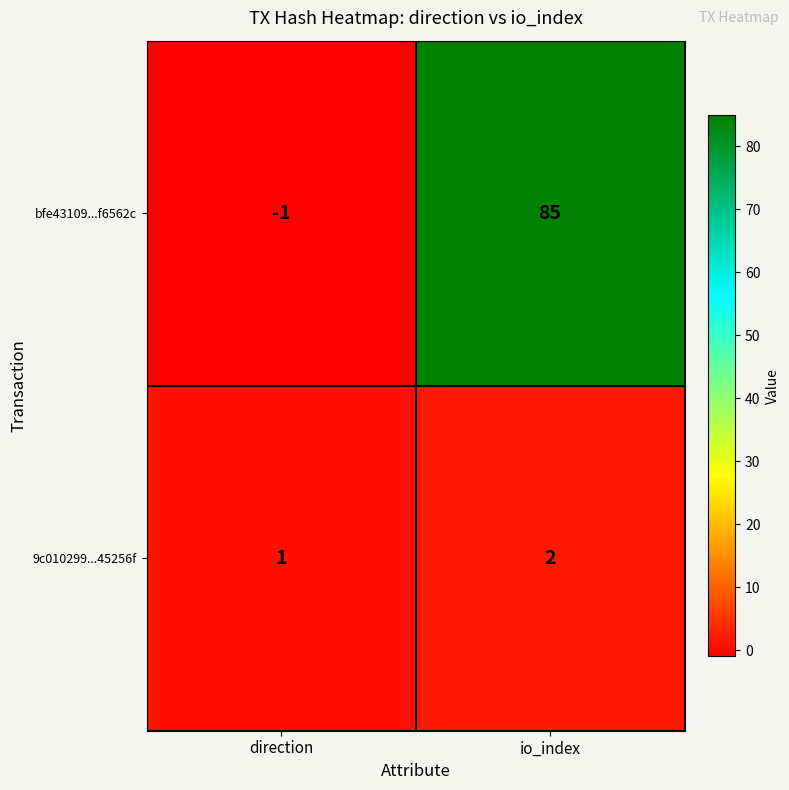

Reading right to left, what are all the values shown in this chart?

bfe43109...f6562c: io_index=85	direction=-1
9c010299...45256f: io_index=2	direction=1